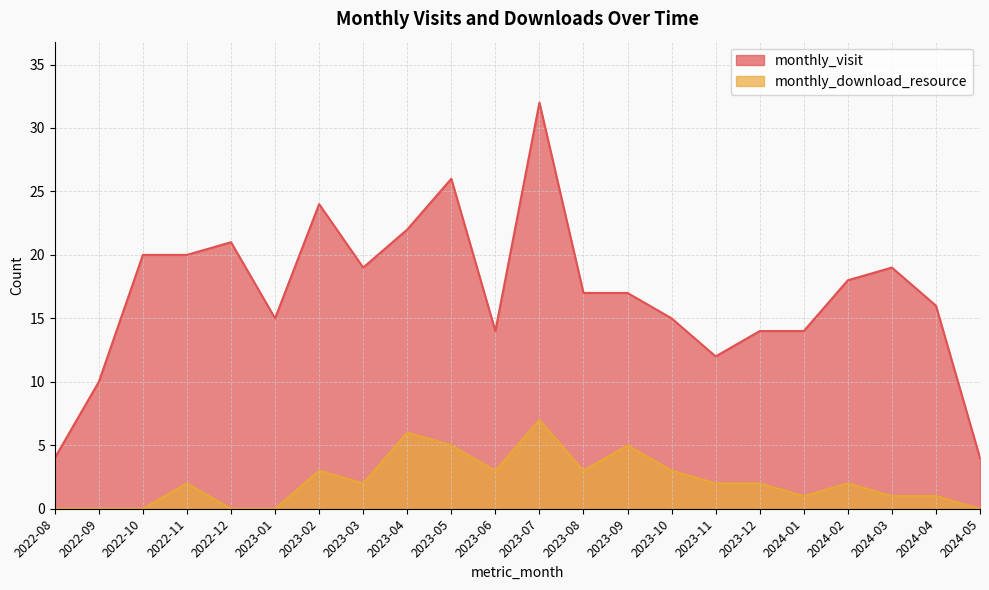

Between 2023-06 and 2024-04, which is larger?

2024-04